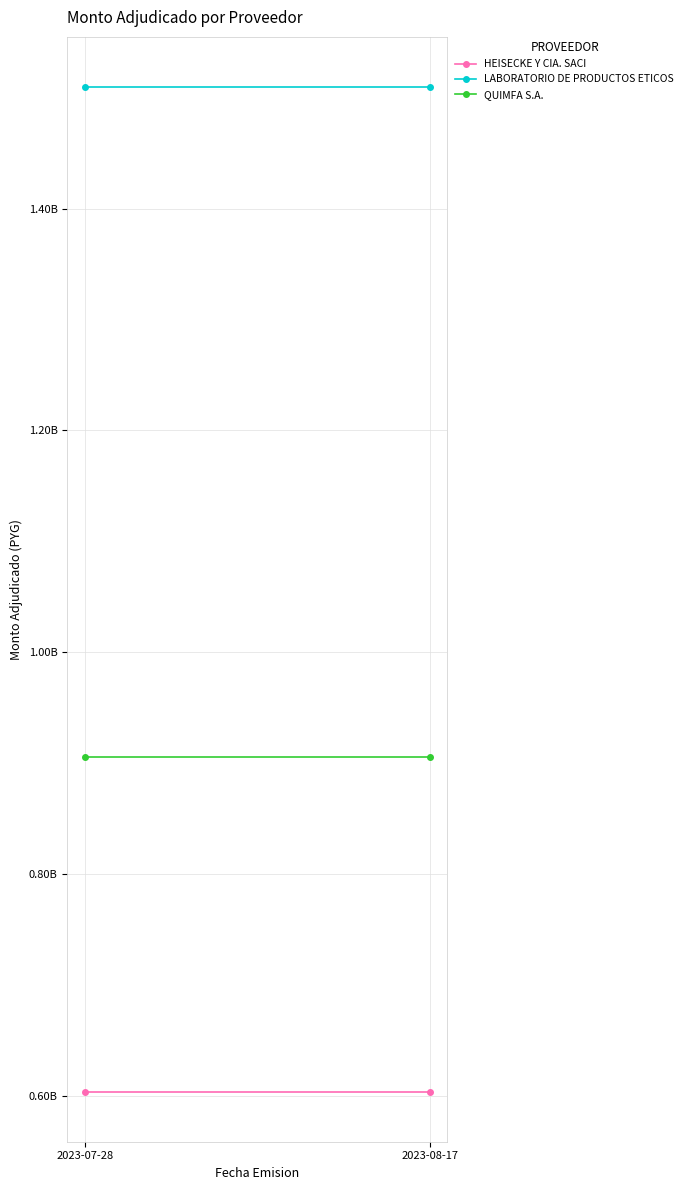

What are all the series names shown in the legend?

HEISECKE Y CIA. SACI, LABORATORIO DE PRODUCTOS ETICOS, QUIMFA S.A.